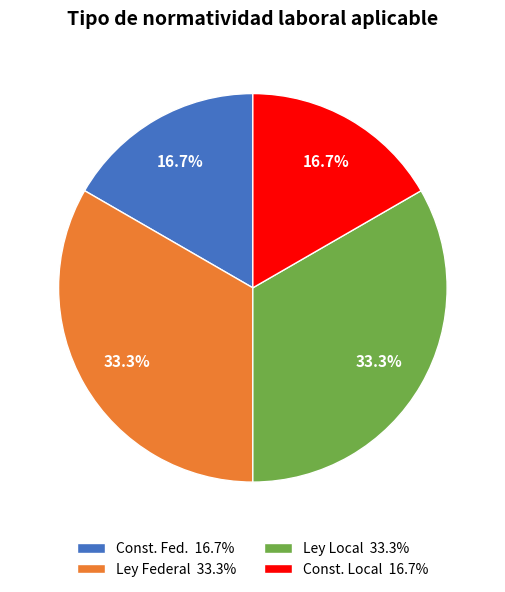

How many segments does this pie chart have?

4